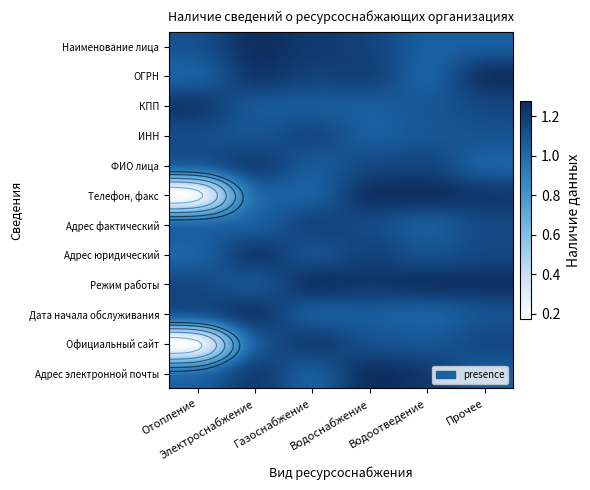

Which series has the largest total across all categories?

Наименование лица